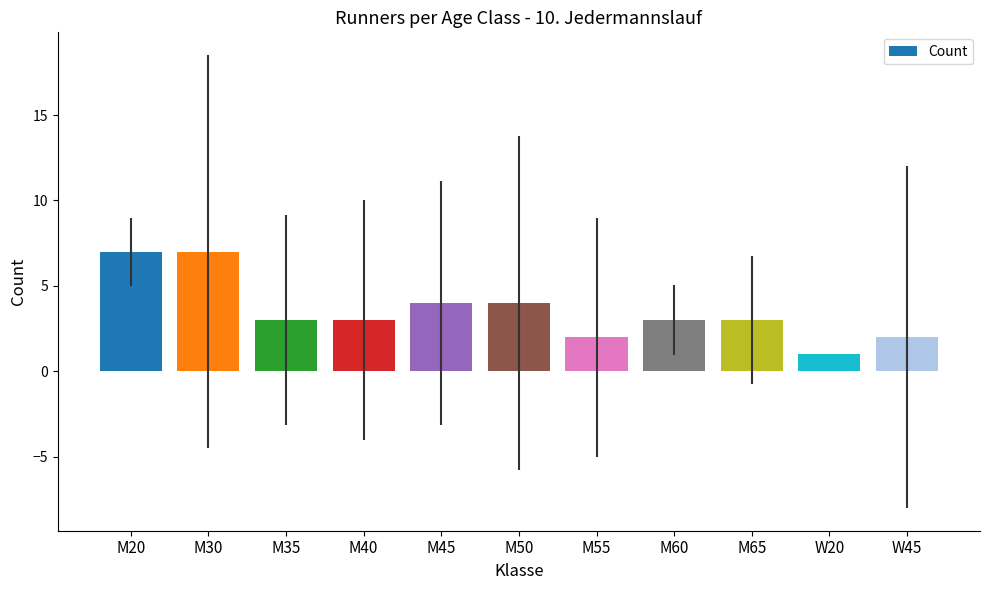

The value at M35 is 3. True or false?

True